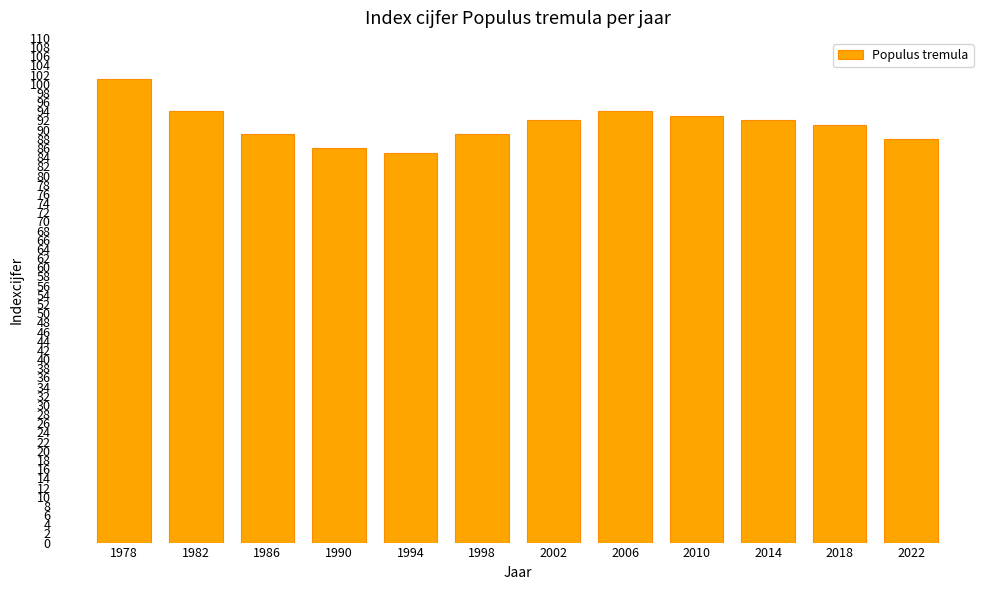

Is it true that the value at 2022 is 148?

False